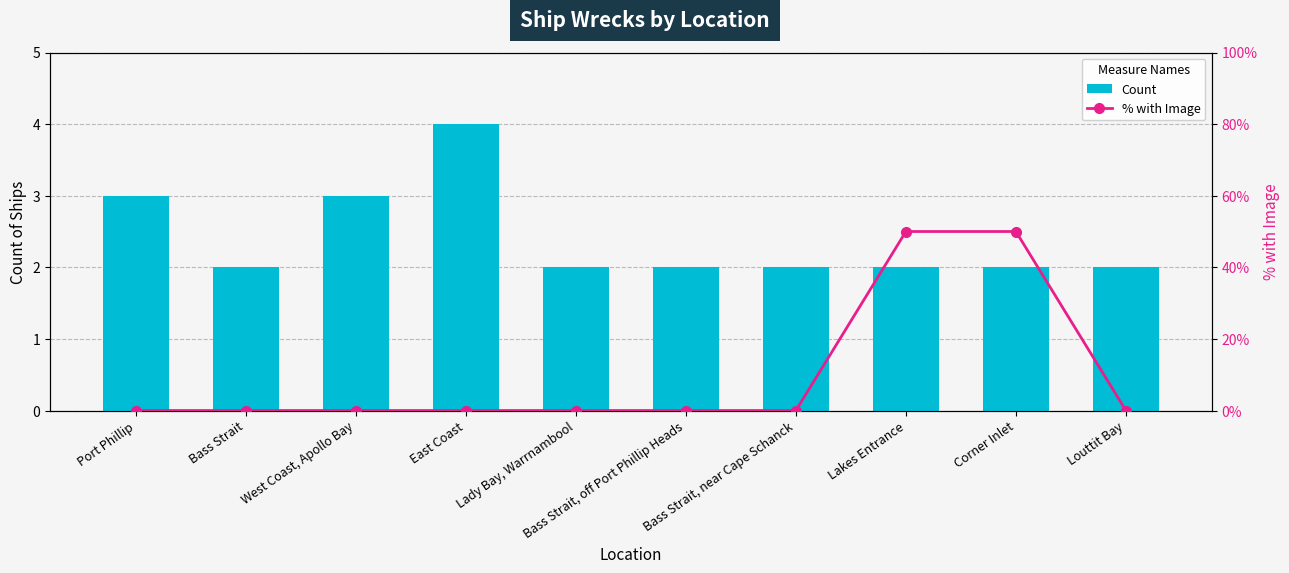

Reading left to right, transcribe all the data shown in this chart.

Count: 3	2	3	4	2	2	2	2	2	2
% with Image: 0	0	0	0	0	0	0	50	50	0